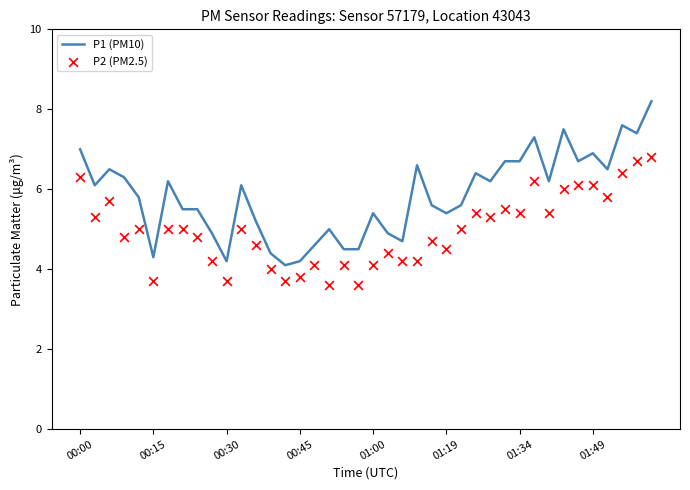

Which series has the largest total across all categories?

P1 (PM10)